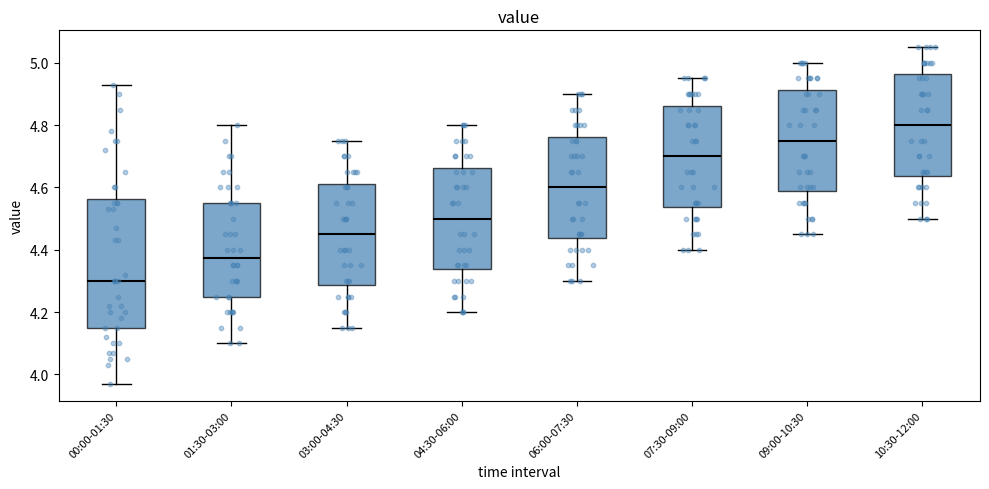

Reading left to right, read every box against the y-axis: the position of its median line, the range the box covers, and the ends of its whiskers. The values are not printed on the chart, so give them approximately, as read against the axis.

00:00-01:30: median 4.30, box 4.16 to 4.56, whiskers 3.98 to 4.94
01:30-03:00: median 4.38, box 4.26 to 4.56, whiskers 4.10 to 4.80
03:00-04:30: median 4.46, box 4.28 to 4.62, whiskers 4.16 to 4.76
04:30-06:00: median 4.50, box 4.34 to 4.66, whiskers 4.20 to 4.80
06:00-07:30: median 4.60, box 4.44 to 4.76, whiskers 4.30 to 4.90
07:30-09:00: median 4.70, box 4.54 to 4.86, whiskers 4.40 to 4.96
09:00-10:30: median 4.76, box 4.58 to 4.92, whiskers 4.46 to 5.00
10:30-12:00: median 4.80, box 4.64 to 4.96, whiskers 4.50 to 5.06